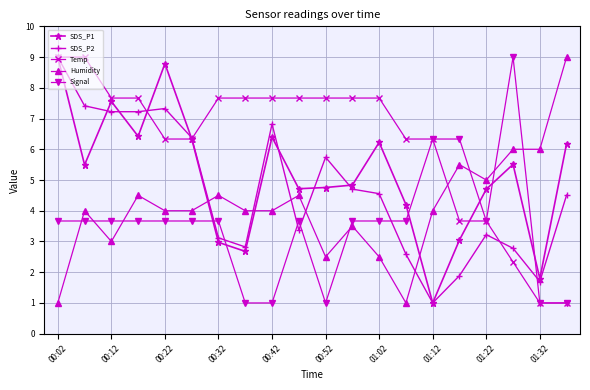

What is the value of the Humidity point at the 8th from the left?

4.0